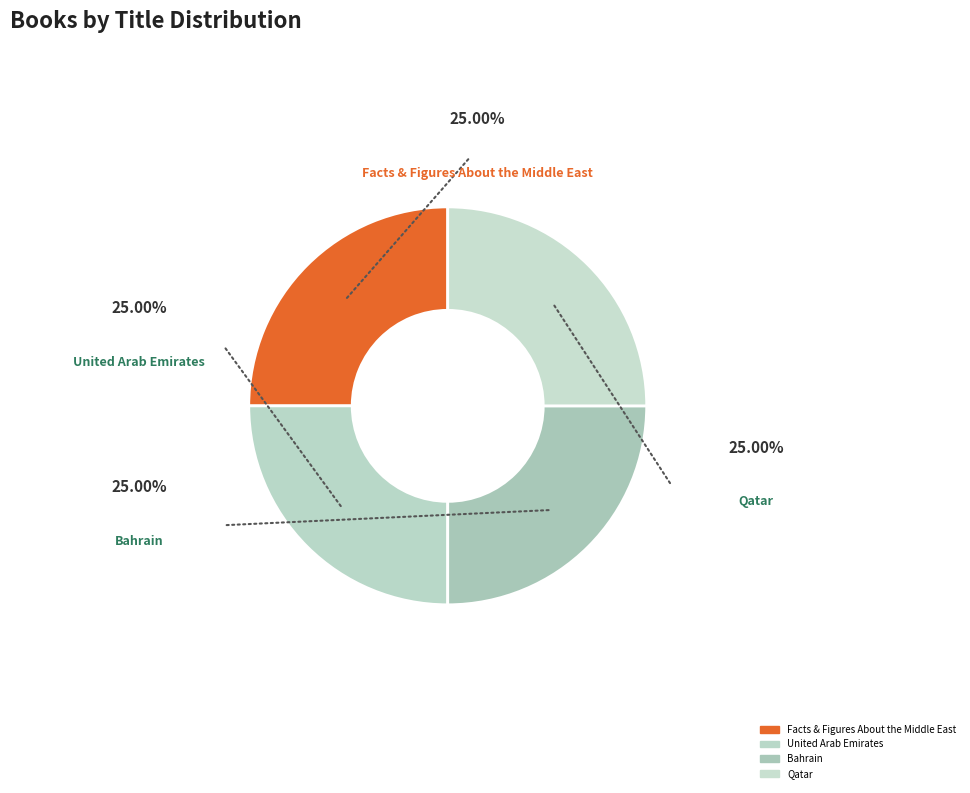

True or false: Facts & Figures About the Middle East accounts for 38% of the total.

False